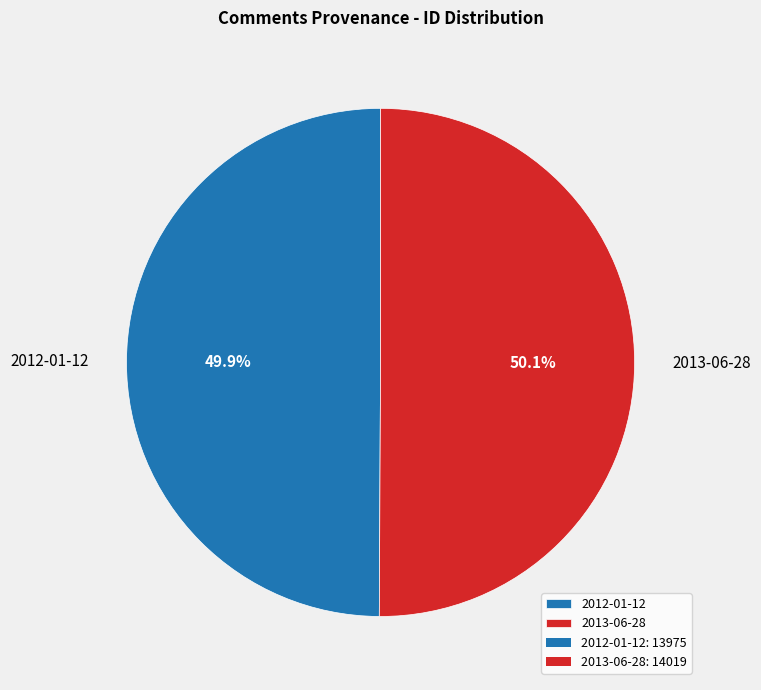

Is there any slice that represents more than half of the pie?

Yes